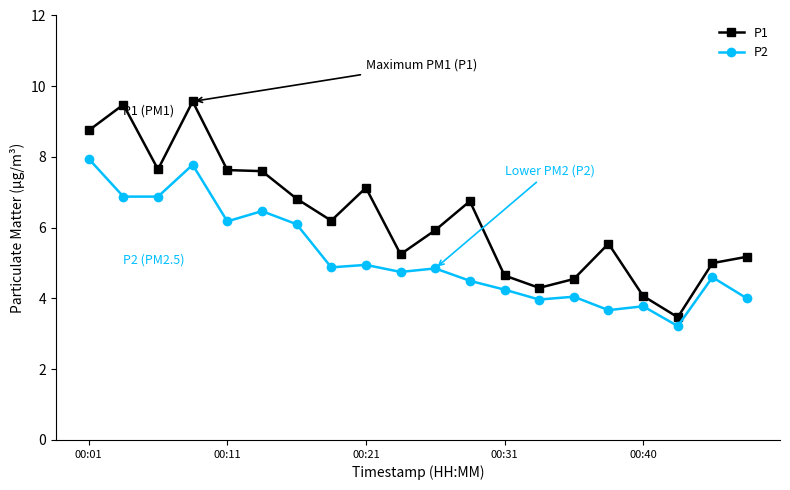

What is the greatest value displayed?

9.6